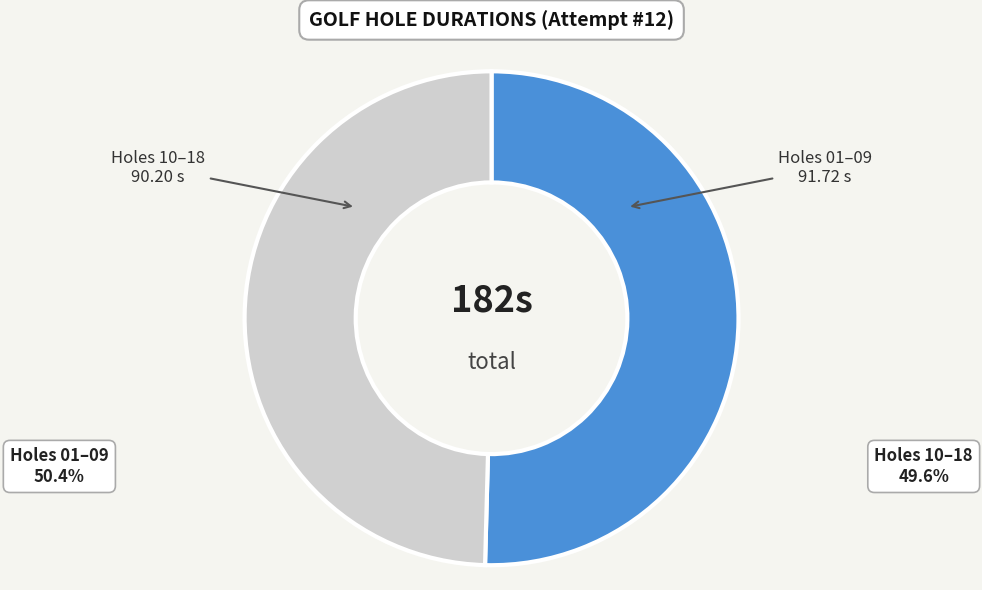

Is there any slice that represents more than half of the pie?

Yes